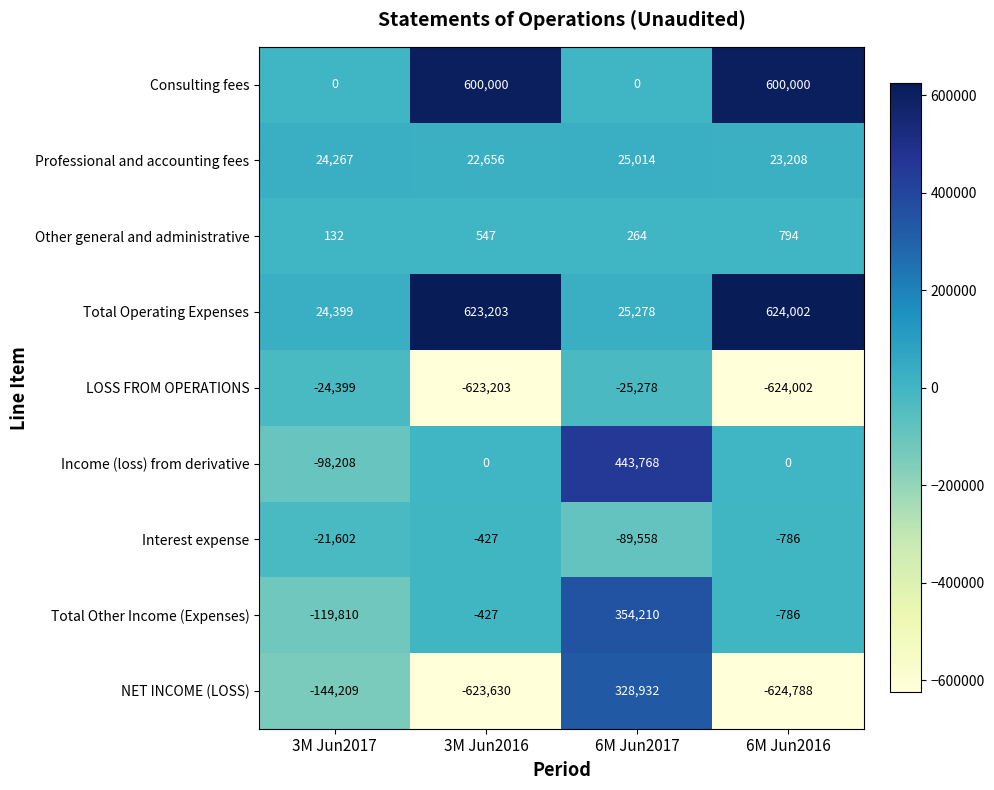

Which series has the widest spread of values?

NET INCOME (LOSS)